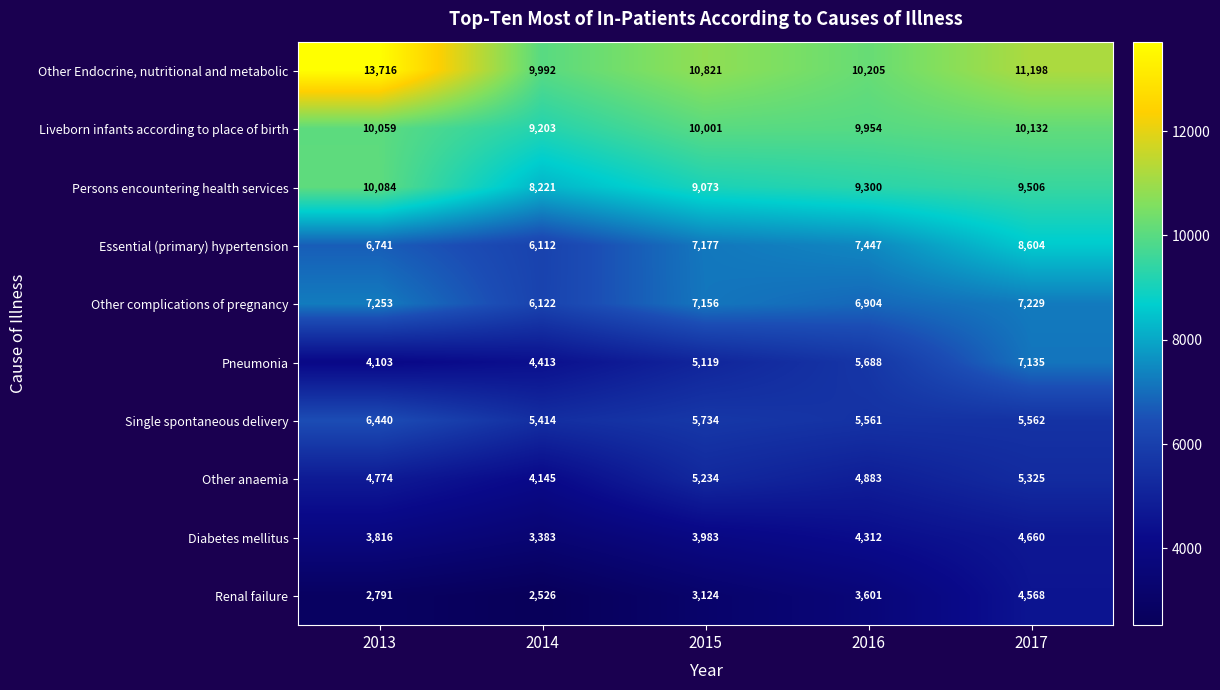

Which label corresponds to the largest value in the chart?

2013